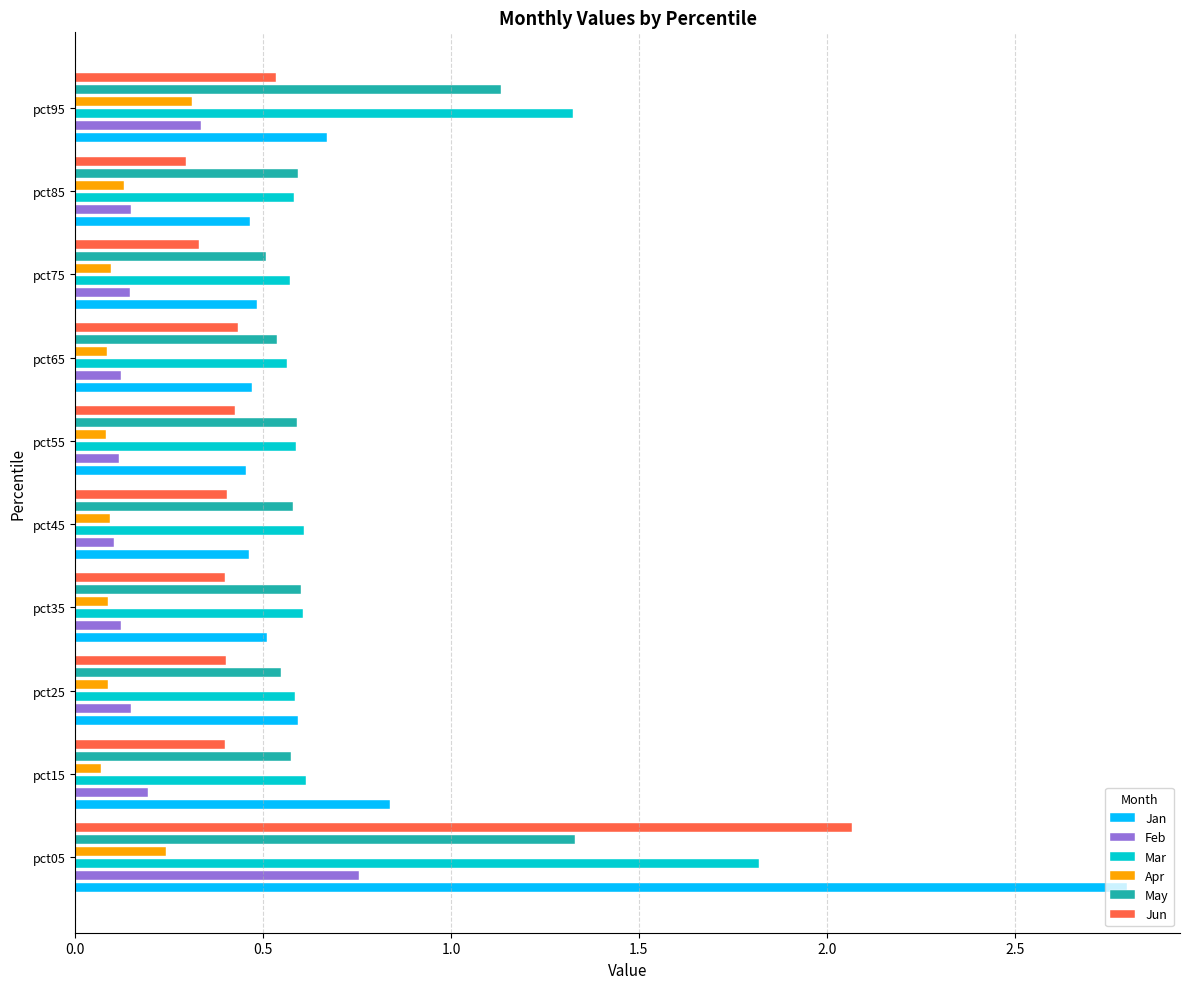

Which series changed the most between pct25 and pct55?

Jan